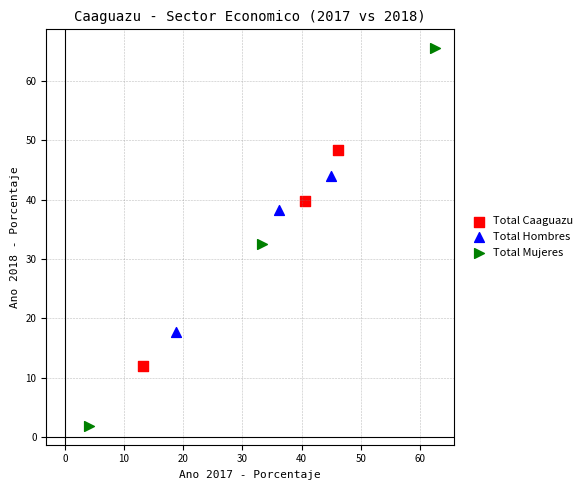

Which series has the widest spread of Y values?

Total Mujeres